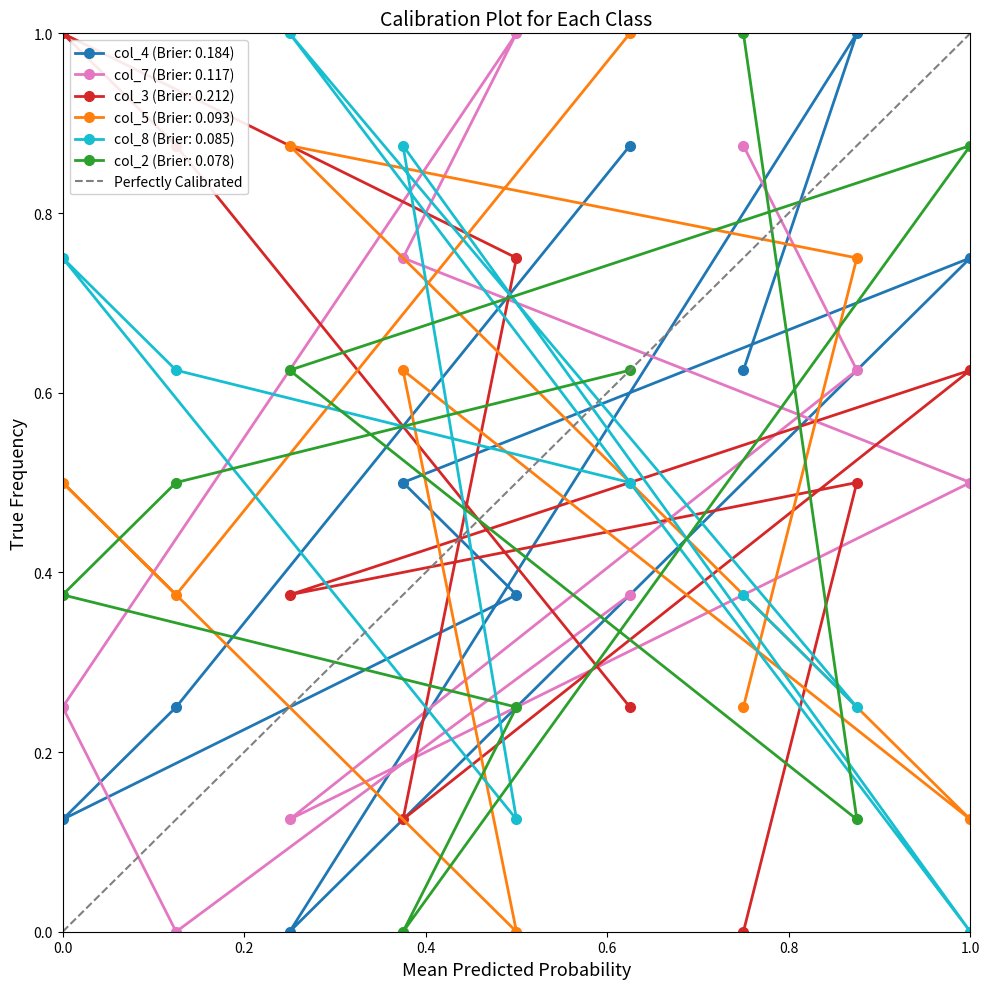

What is the value of the 2nd point from the left?

1